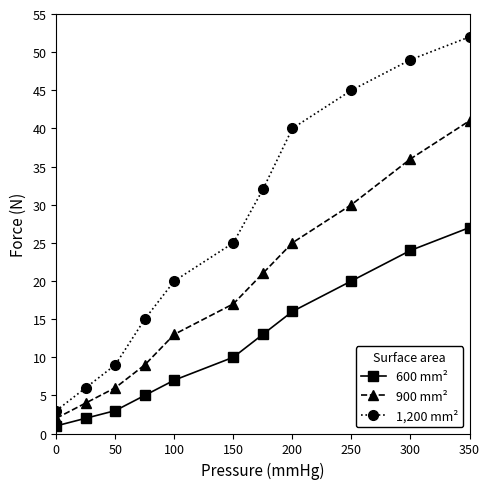

What is the value of the 900 mm² point at the 1st from the left?

2